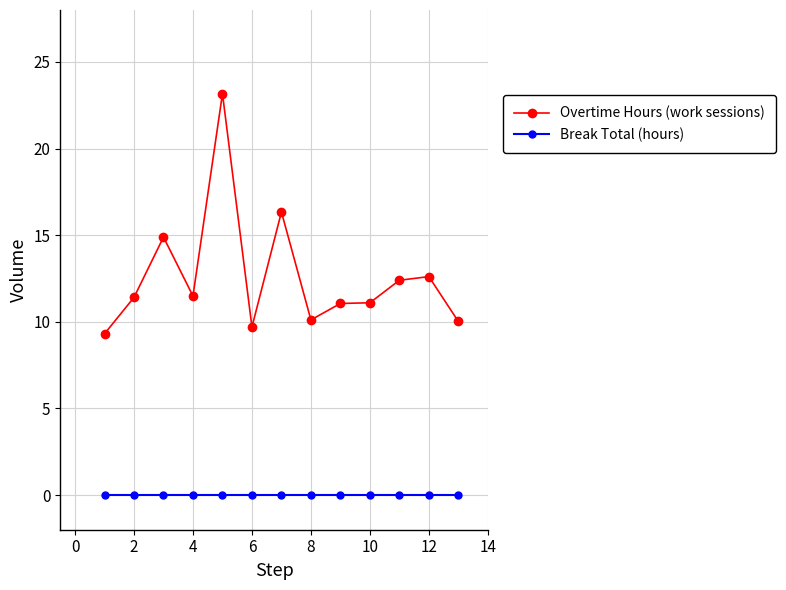

Rank the series by their average value, from lowest to highest.

Break Total (hours), Overtime Hours (work sessions)